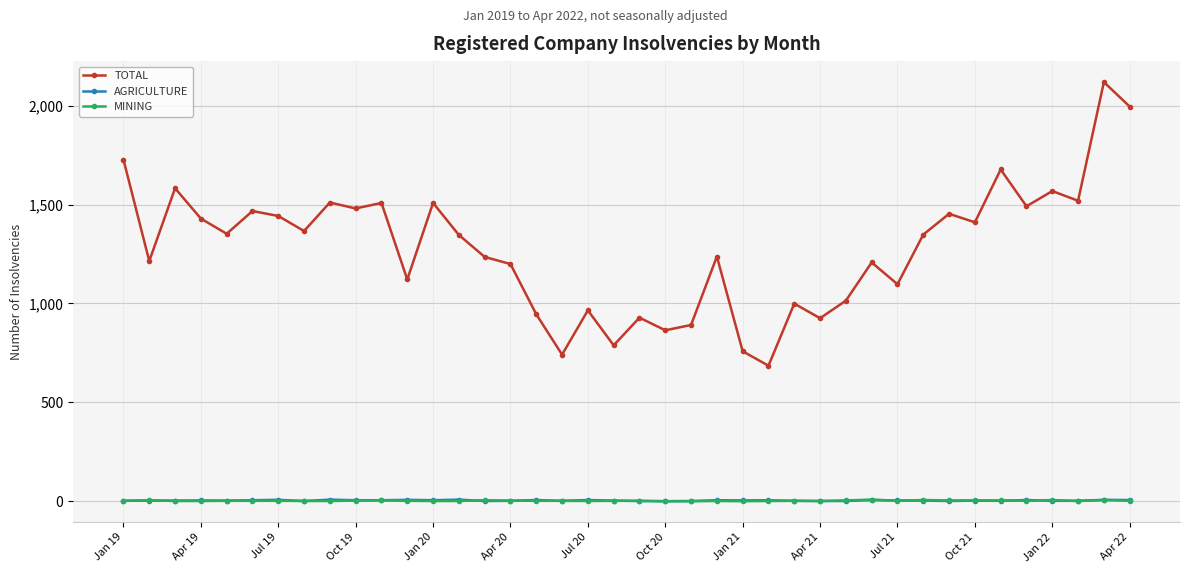

What is the difference between the second highest and second lowest values in the MINING series?

6